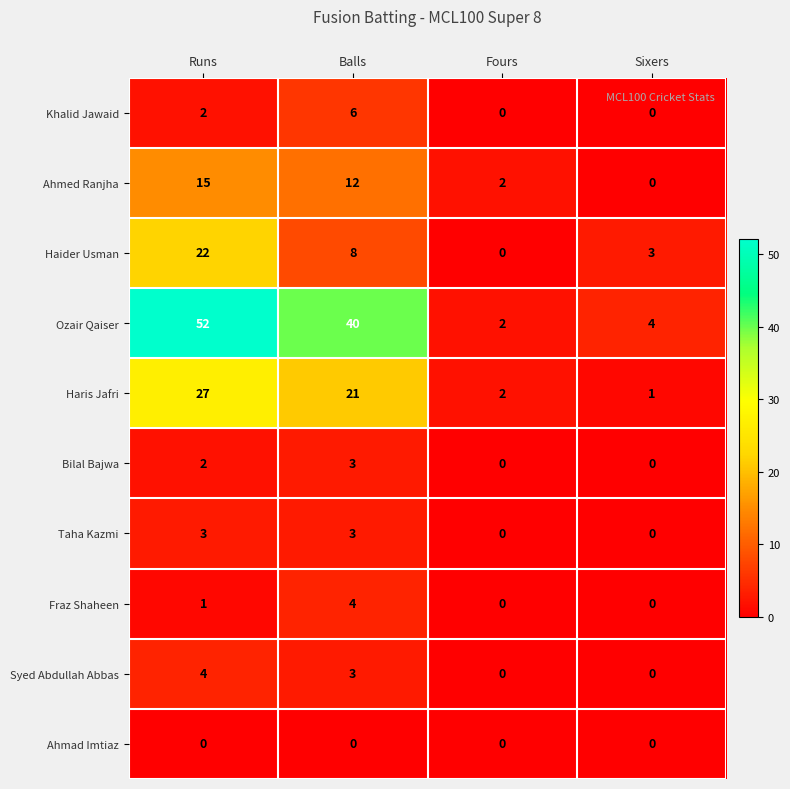

What value does the Haris Jafri series have at Runs?

27